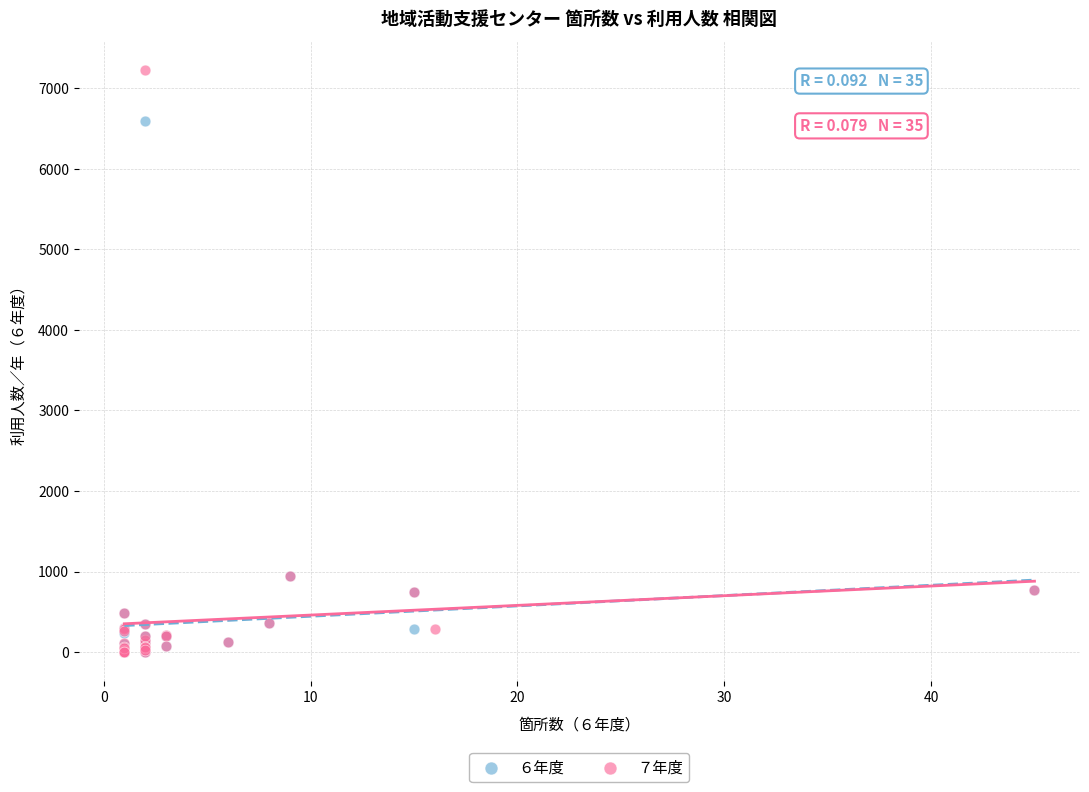

Which series contains the highest Y value?

７年度